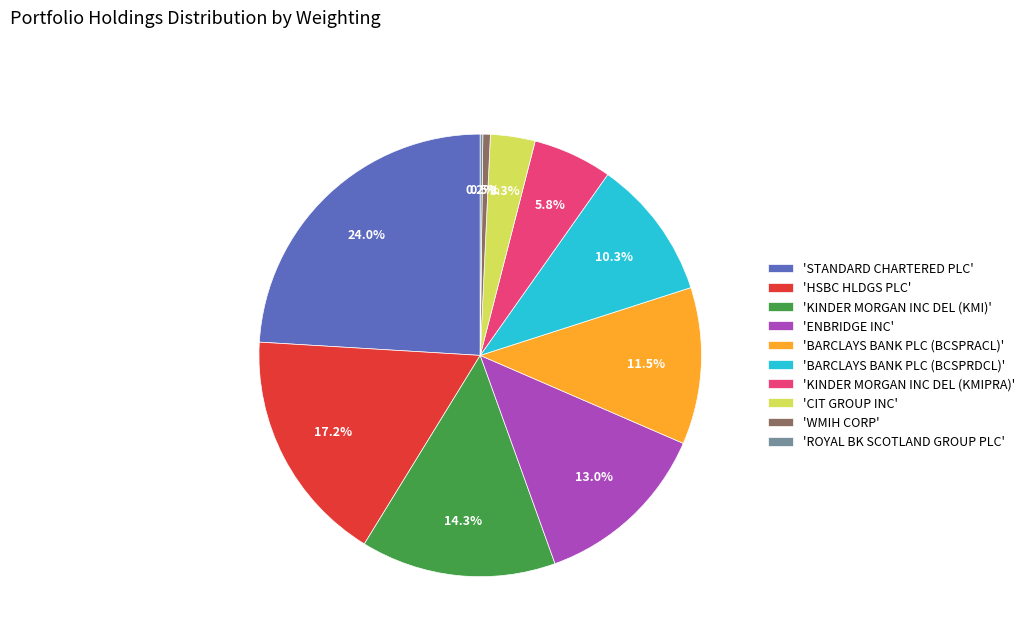

What is the largest slice in the pie chart?

'STANDARD CHARTERED PLC'